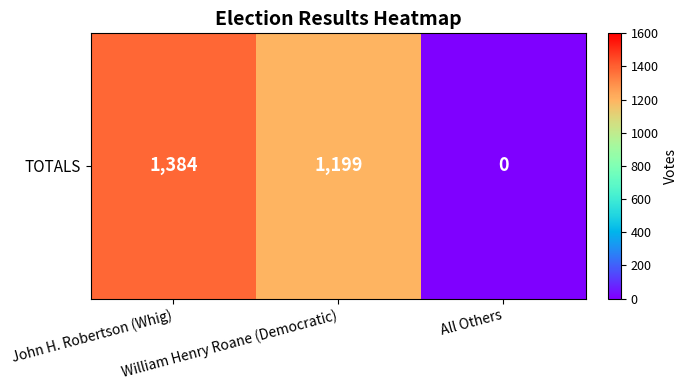

Where is the data nearest to the value 692?

William Henry Roane (Democratic)